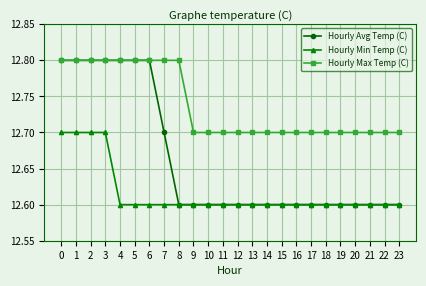

What is the minimum value shown in the chart?

12.6